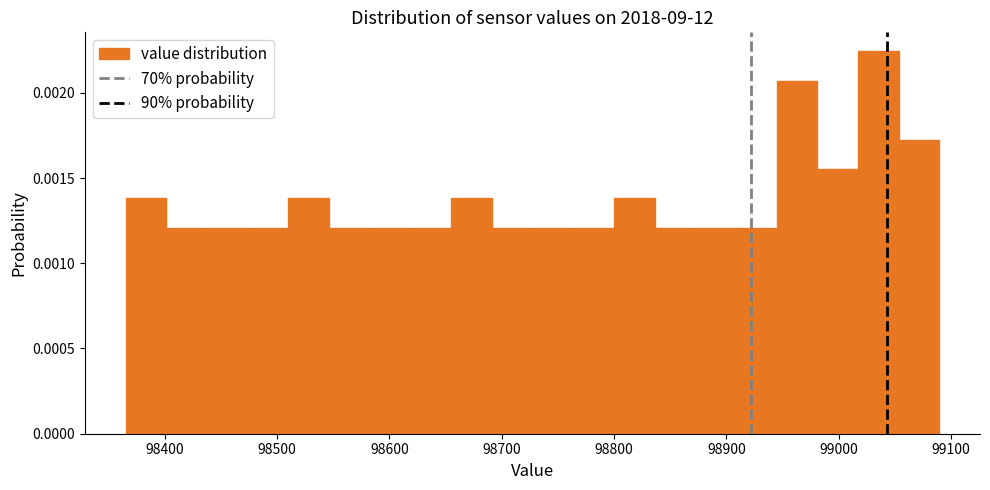

Read against the x-axis, roughly where is the centre of the tallest bar?

99040